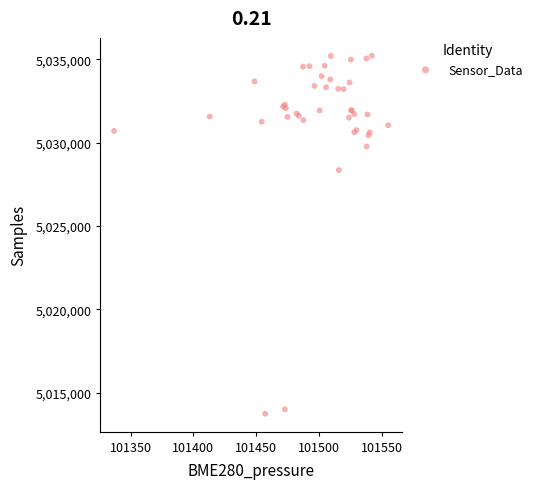

What Y value in the scatter plot is closest to 5024479?

5028359